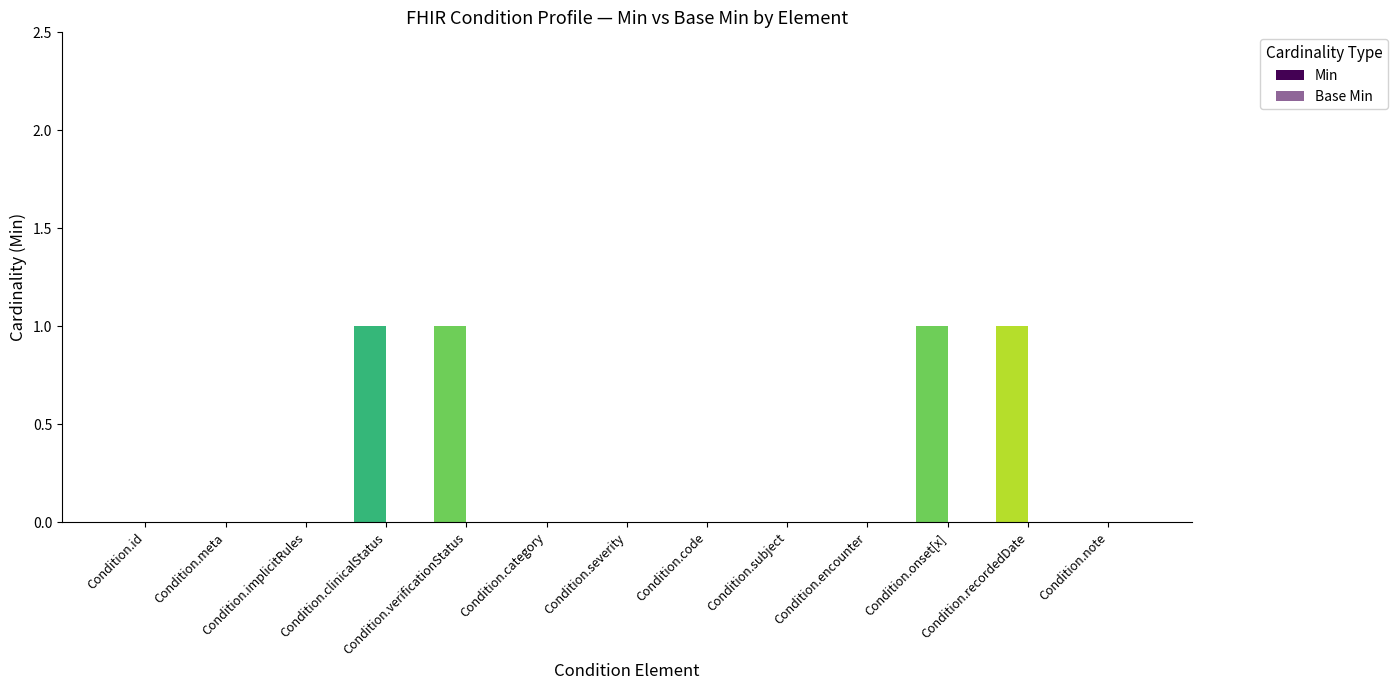

Reading left to right, transcribe all the data shown in this chart.

Min: 0	0	0	1	1	0	0	0	0	0	1	1	0
Base Min: 0	0	0	0	0	0	0	0	0	0	0	0	0